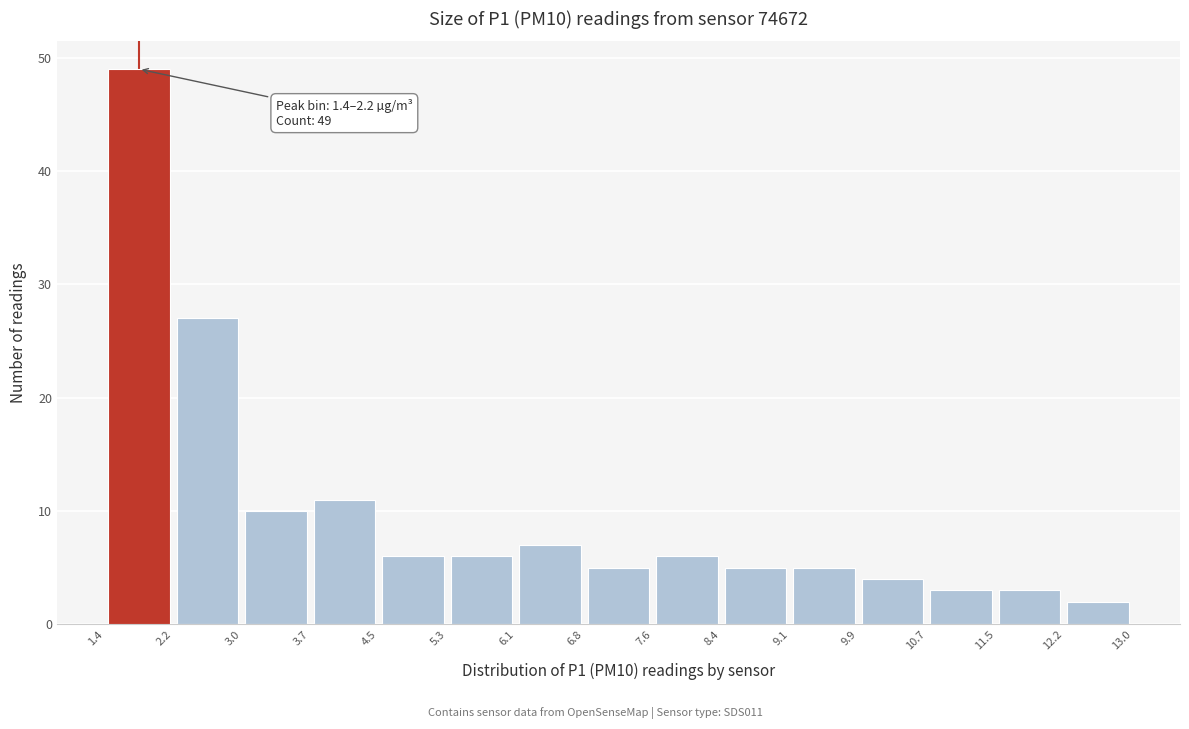

Over which range of the x-axis is the bar tallest?

1.4 to 2.2